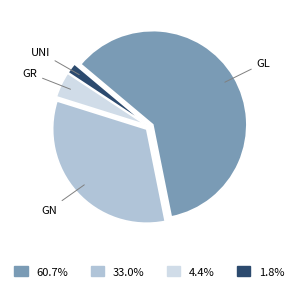

Is there a majority slice in this chart?

Yes